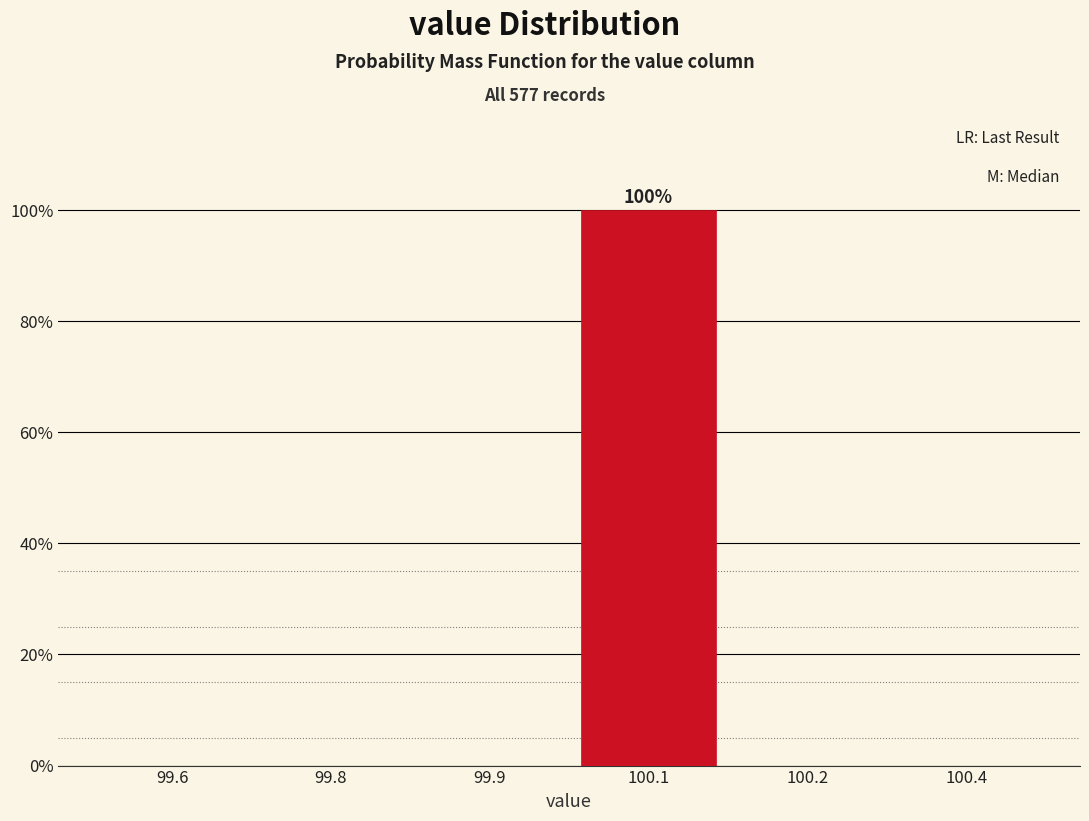

Reading left to right, what are all the values shown in this chart?

99.6=0	99.8=0	99.9=0	100.1=100	100.2=0	100.4=0